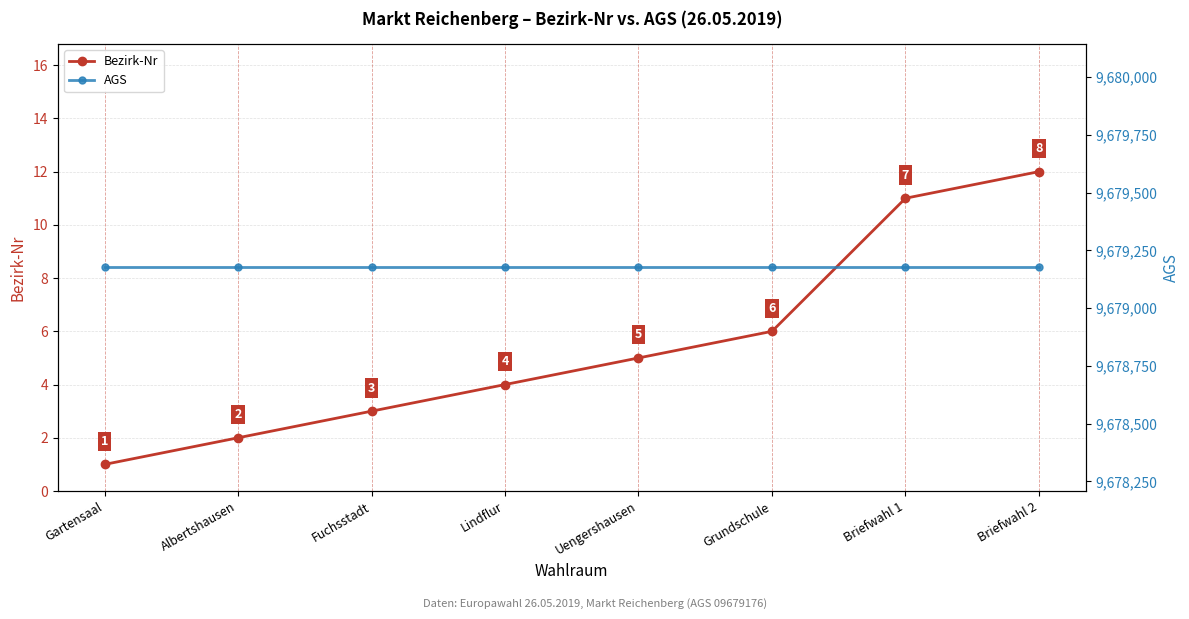

Which category has the lowest value in the AGS series?

Gartensaal